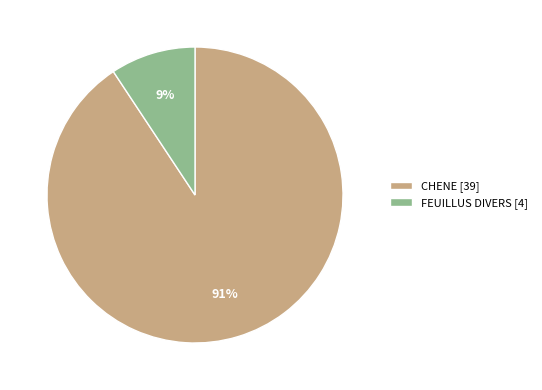

What is the majority slice?

CHENE